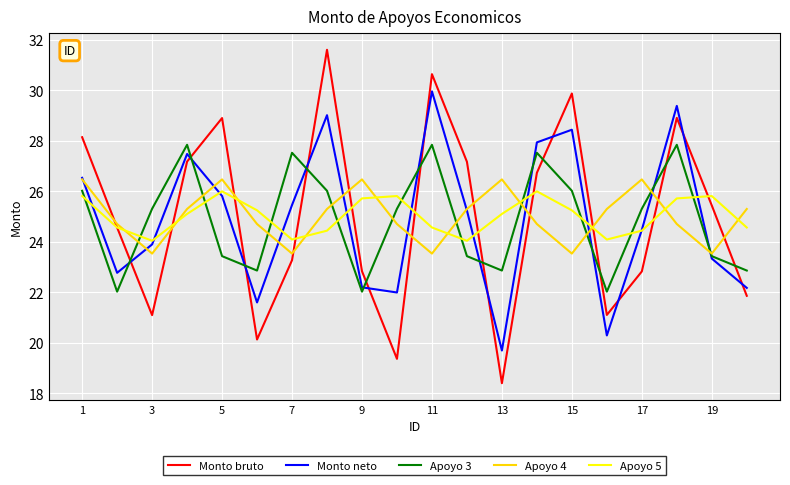

In Apoyo 5, how many points are higher than both neighbors (excluding endpoints)?

4